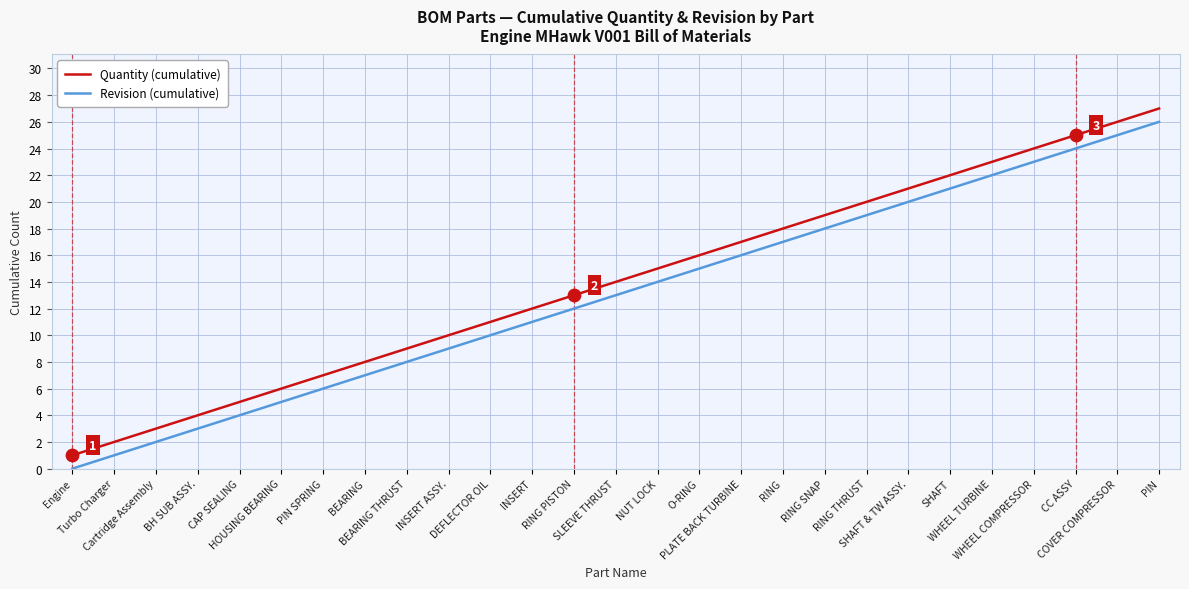

True or false: Revision (cumulative) and Quantity (cumulative) cross at least once.

False